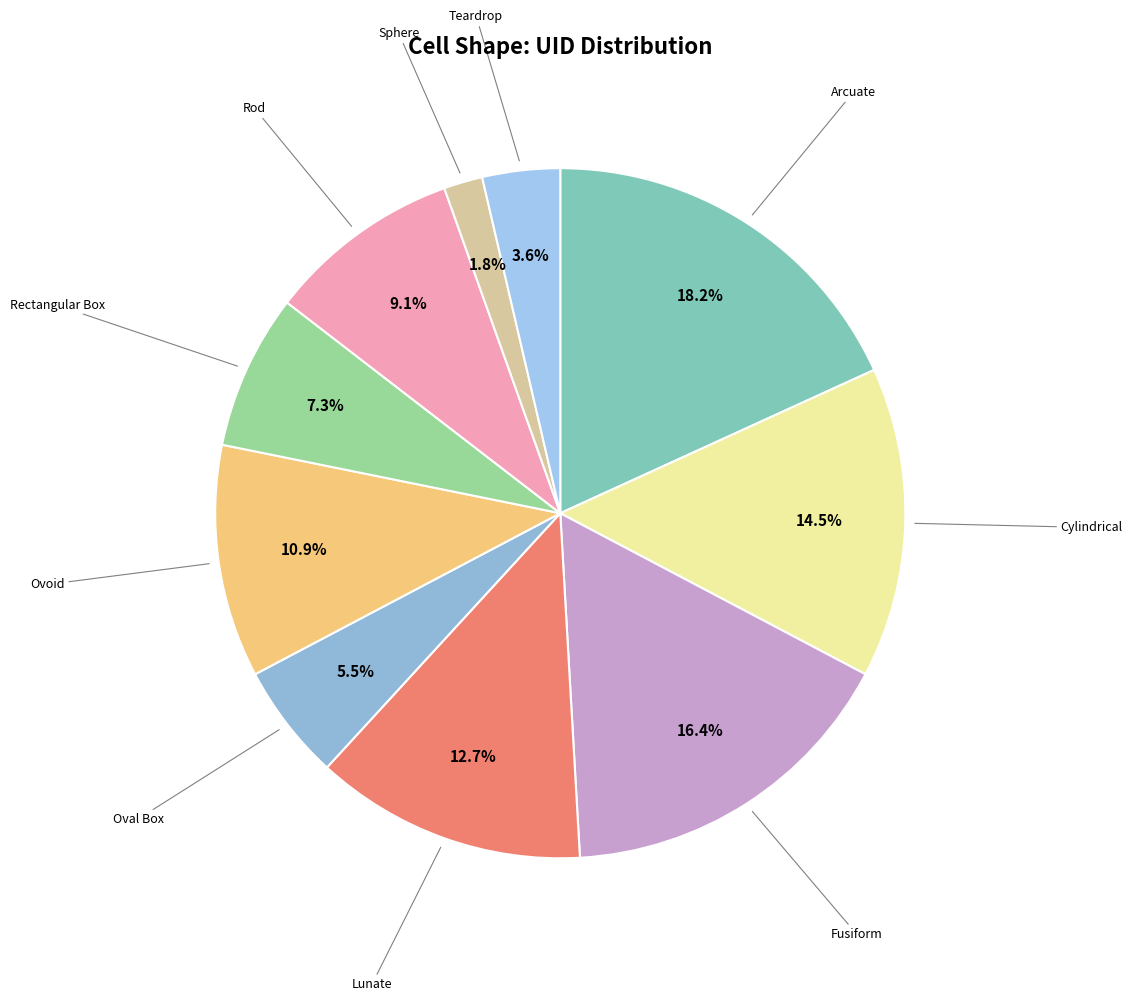

Does any single category account for the majority?

No